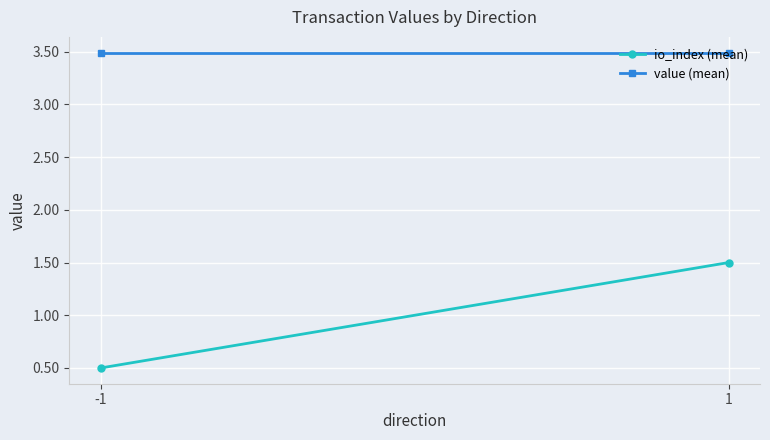

Reading right to left, list all the values displayed in this chart.

io_index (mean): 1.5	0.5
value (mean): 3.5	3.5